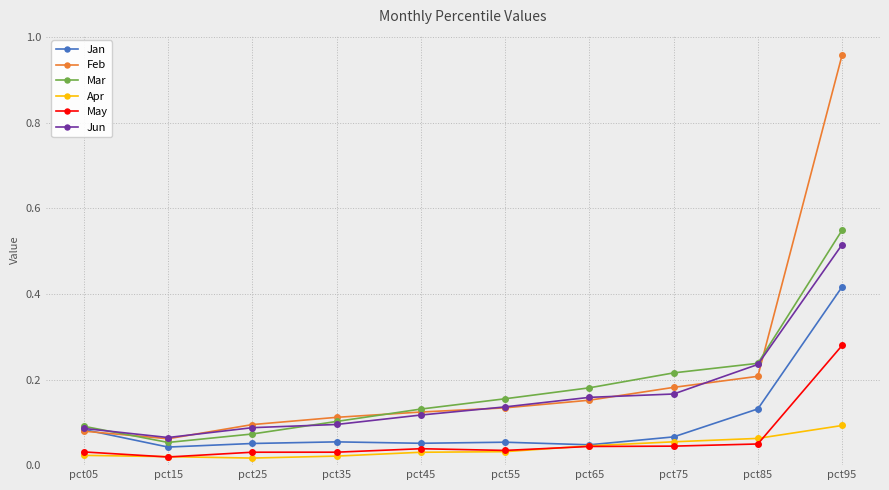

Count the number of categories in the chart.

10